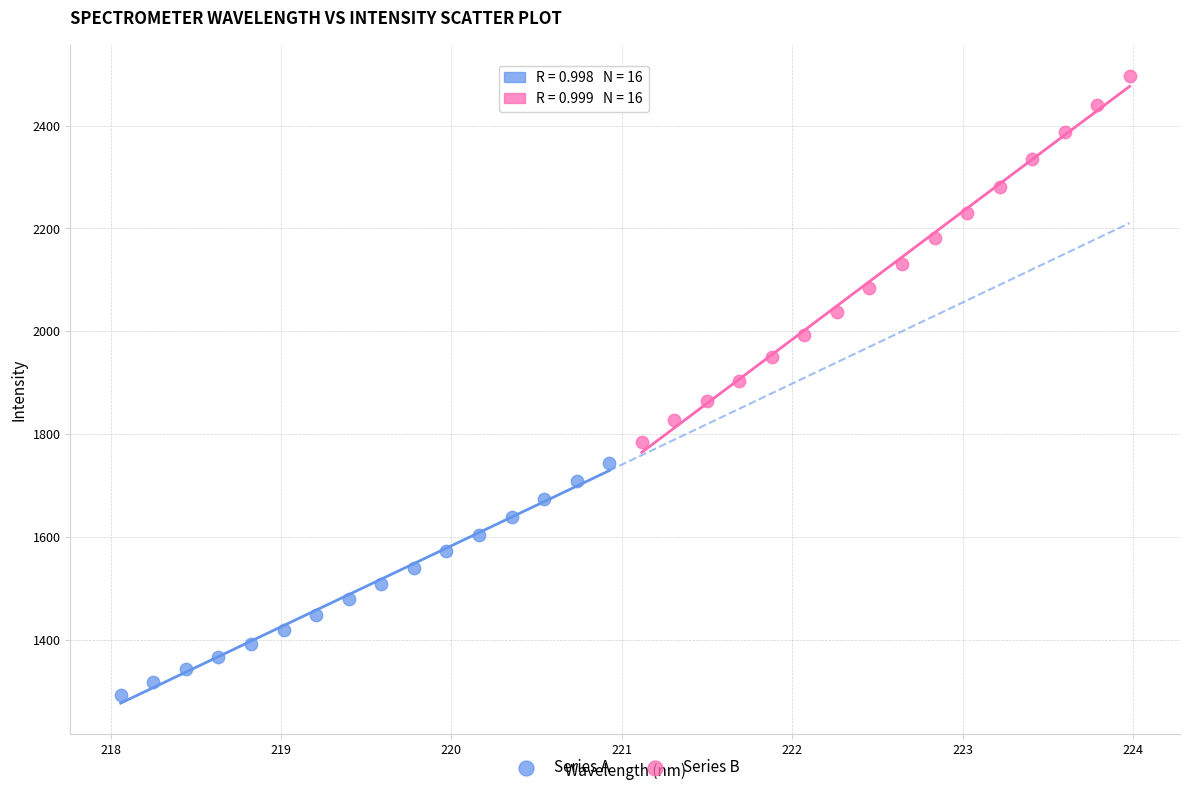

Which series contains the highest Y value?

Series B